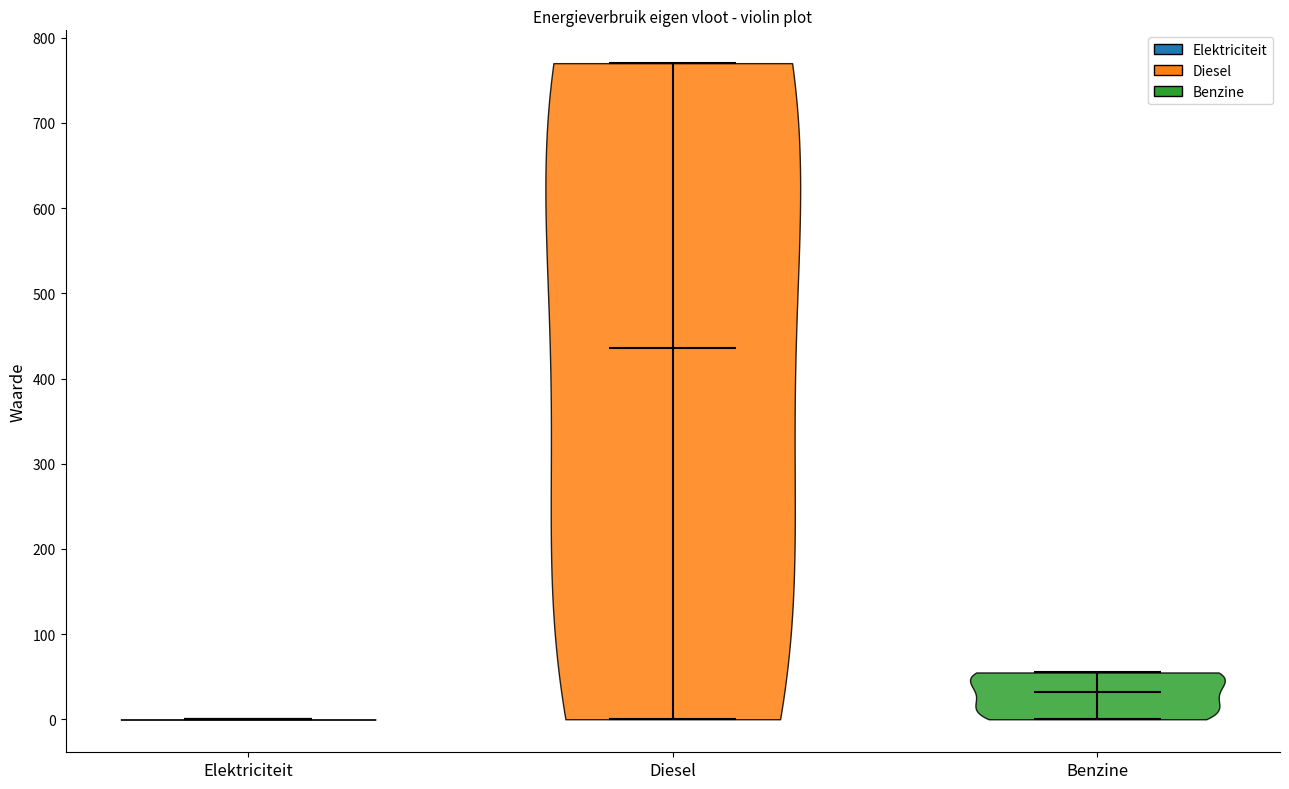

What is the lowest point the violin for Diesel reaches on the y-axis? The values are not printed on the chart, so give them approximately, as read against the axis.

0